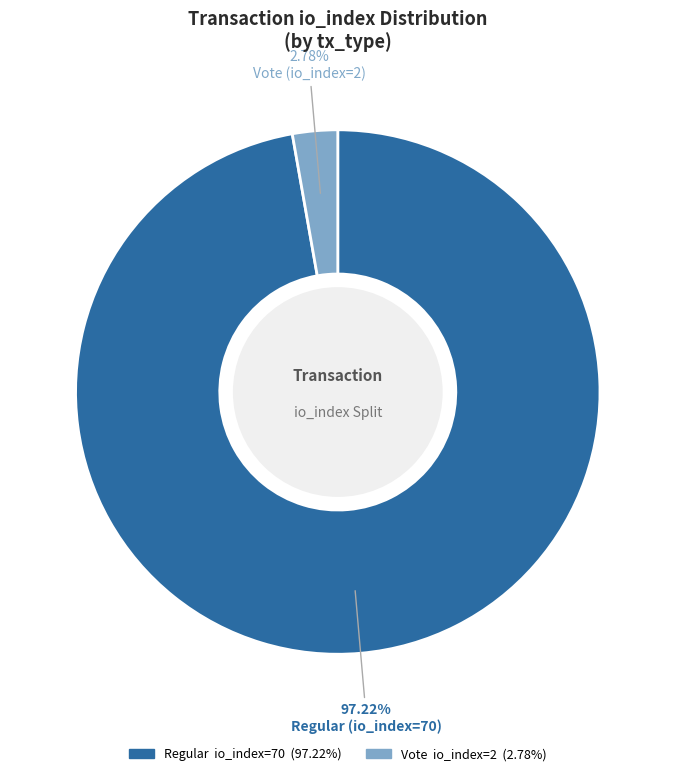

Is there a majority slice in this chart?

Yes